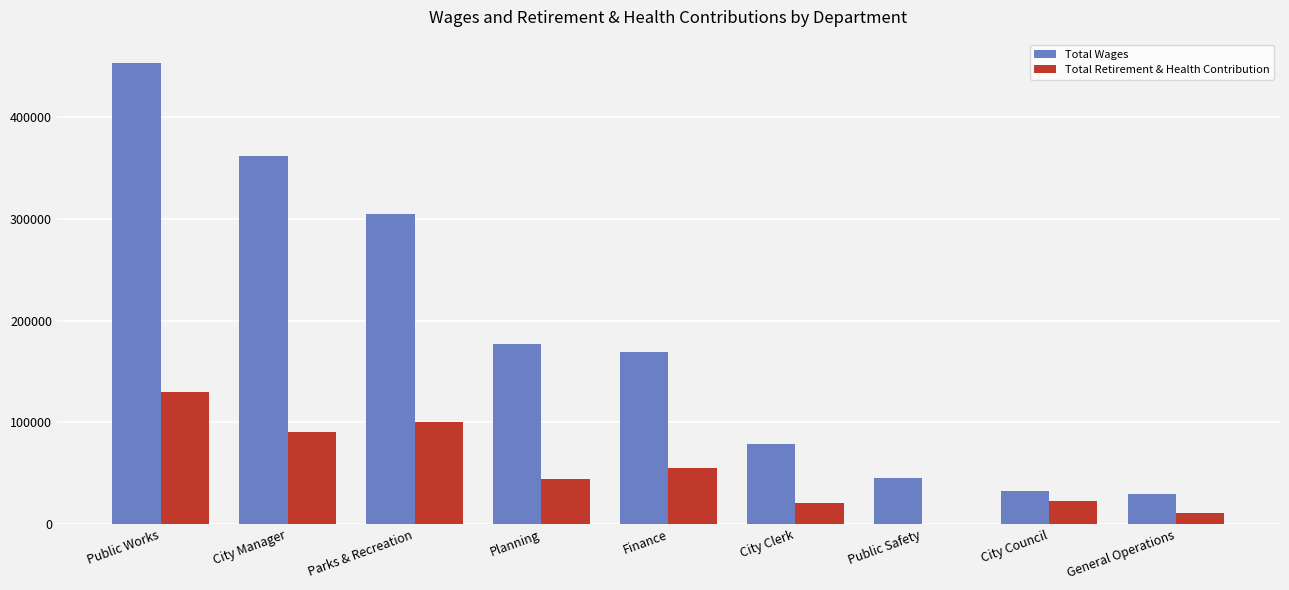

Where does the Total Wages series first go above 168987?

Public Works